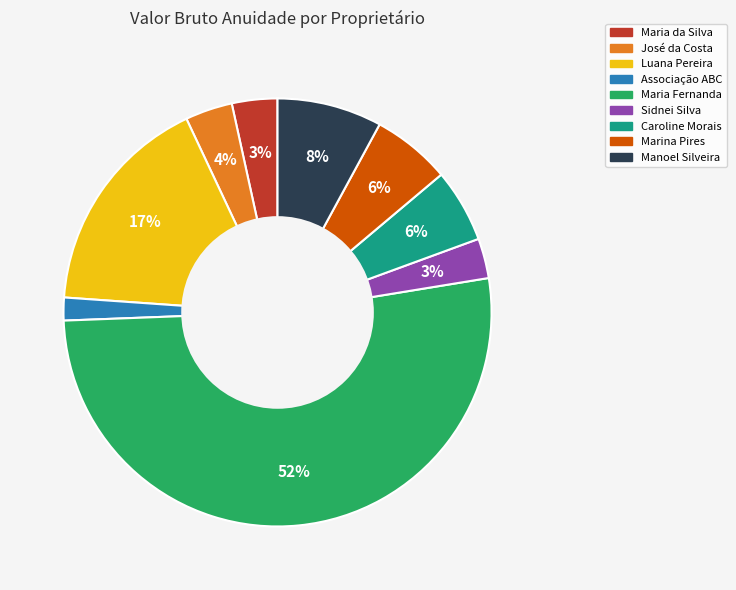

Which category has the biggest portion of the pie?

Maria Fernanda